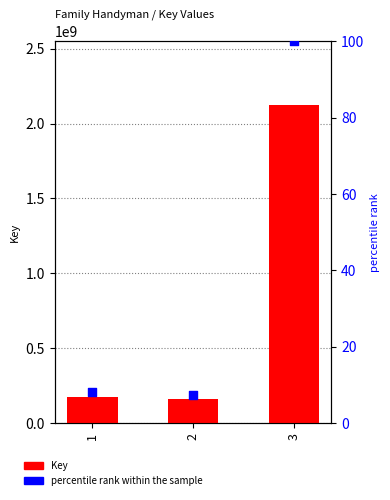

Which series contains the lowest Y value?

percentile rank within the sample